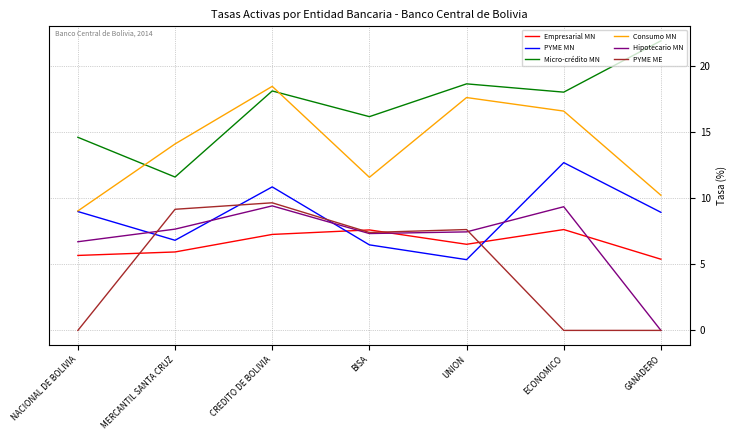

How many lines are shown in the chart?

6